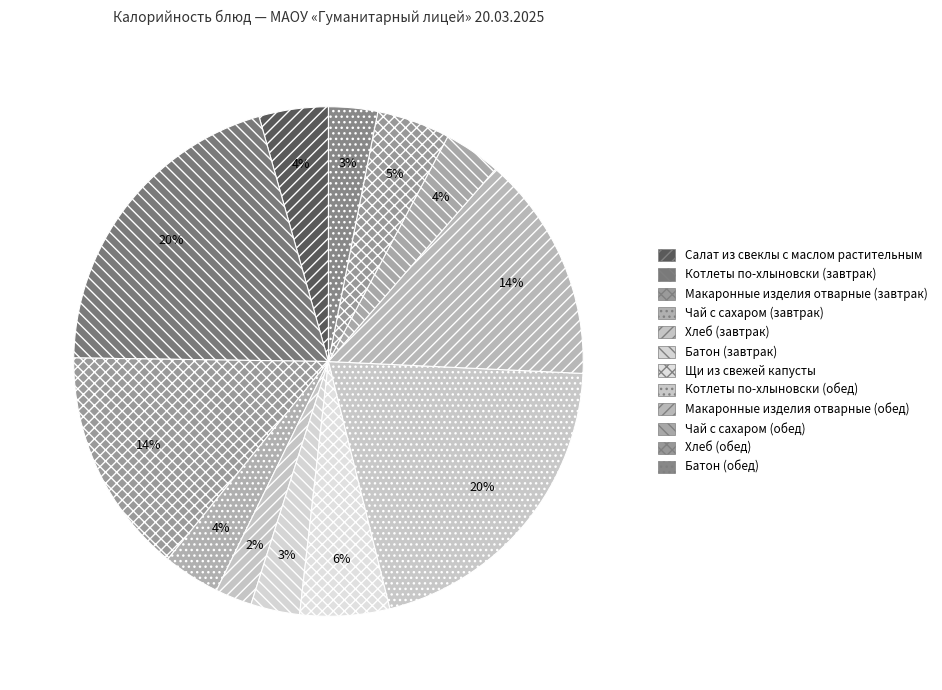

Which category has the biggest portion of the pie?

Котлеты по-хлыновски (завтрак)